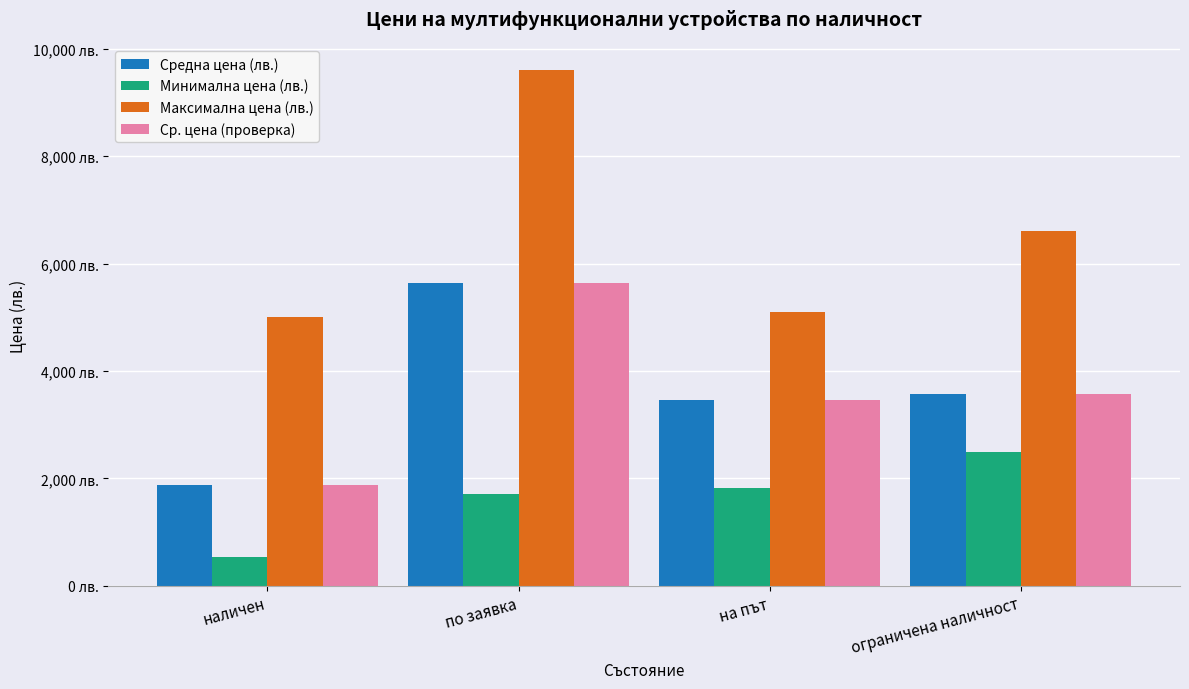

The Ср. цена (проверка) series shows 1082.6 at ограничена наличност. True or false?

False